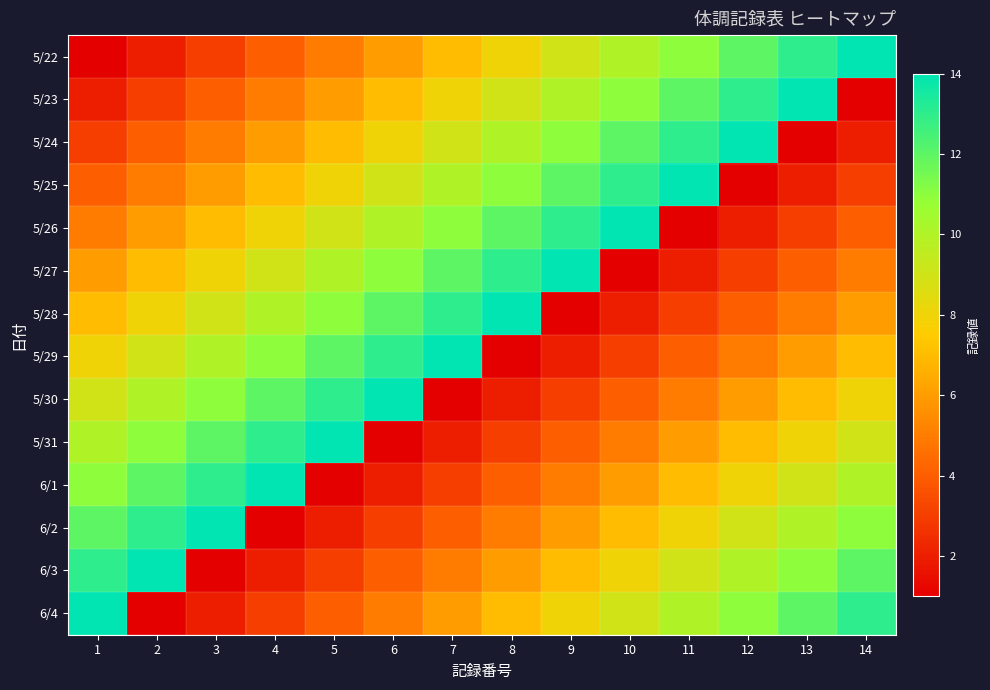

At which category is the sum across all series the highest?

1